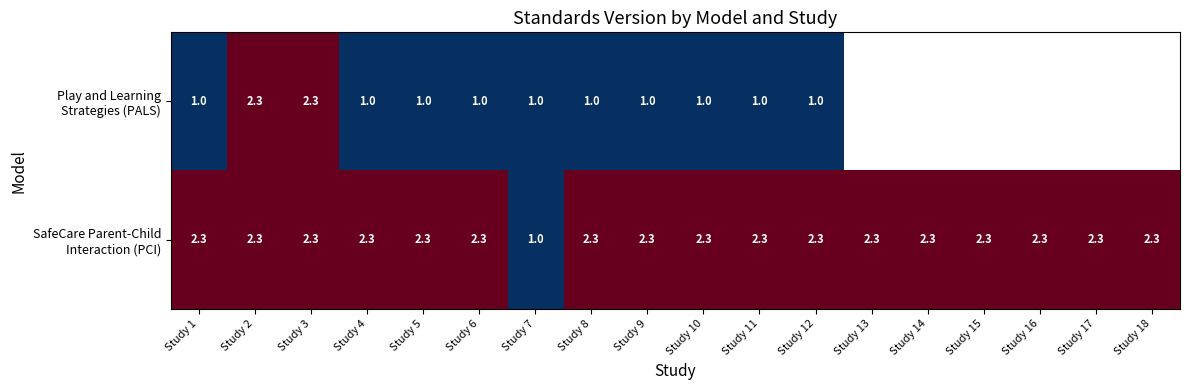

What is the total value across all series at Study 9?

3.3